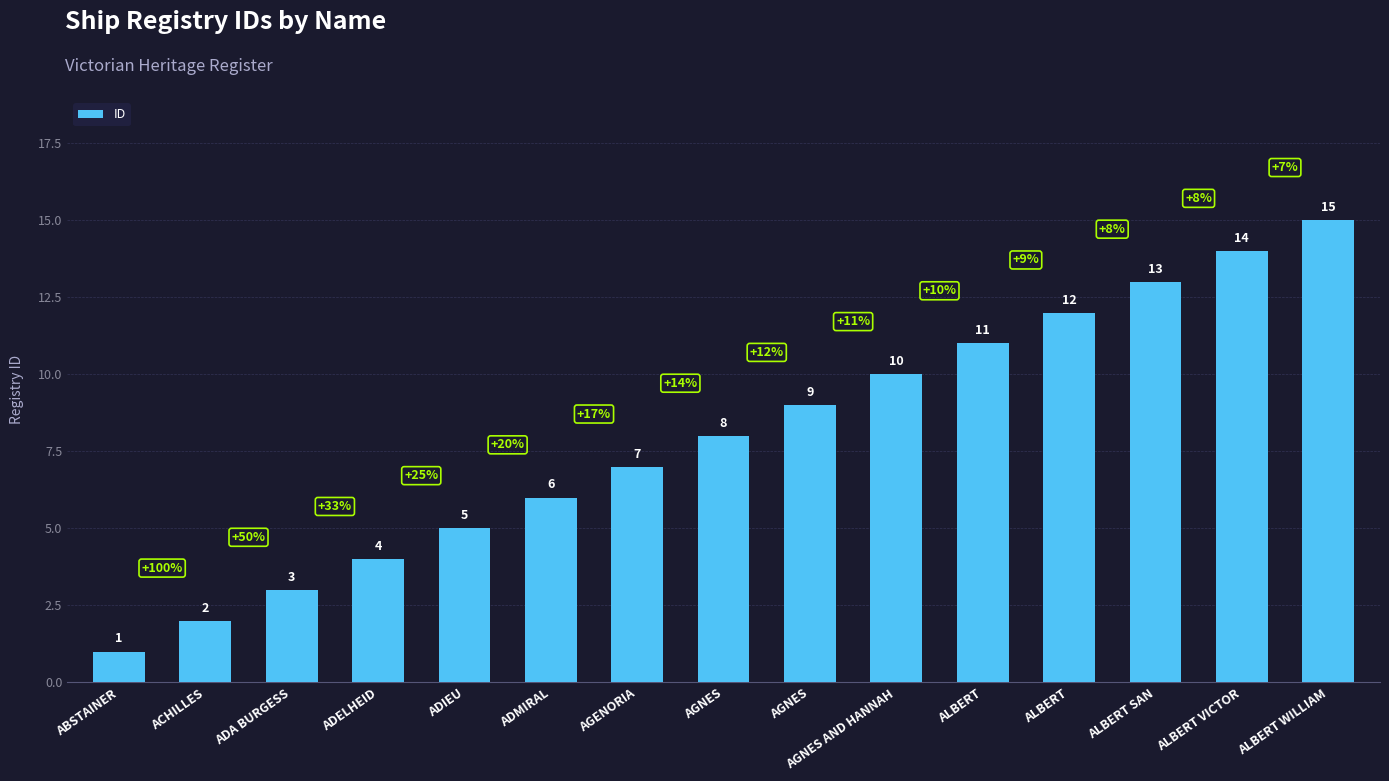

At which category does the chart reach its minimum across all series?

ABSTAINER